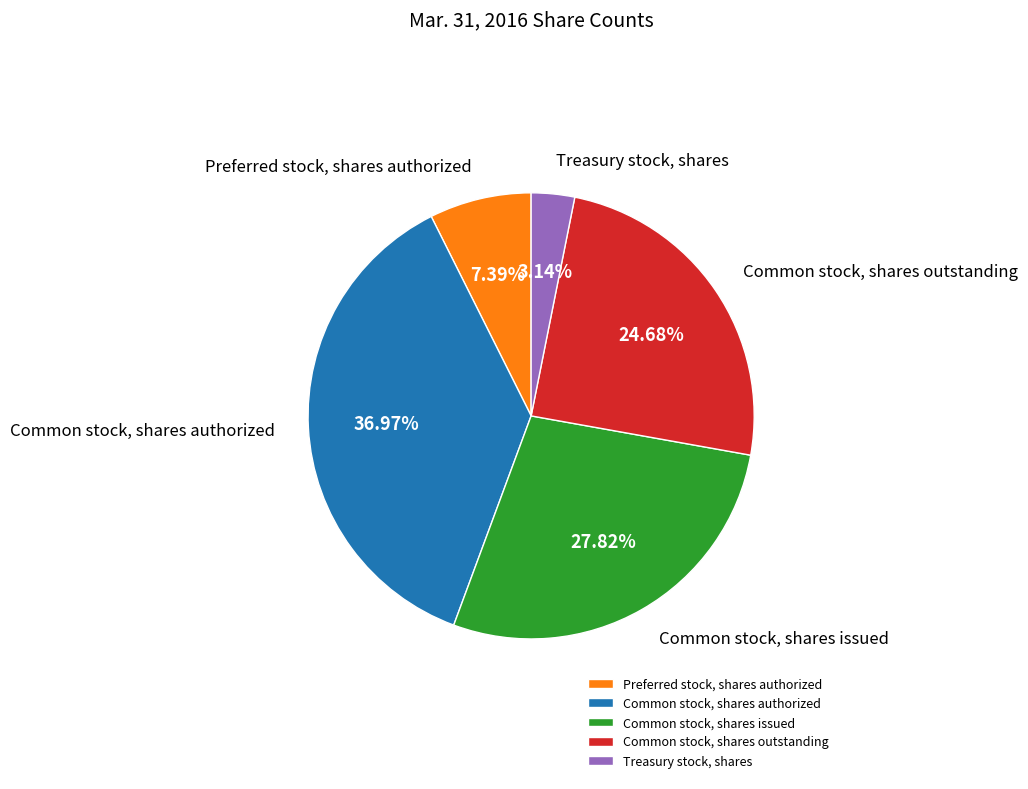

How many slices are in this pie chart?

5